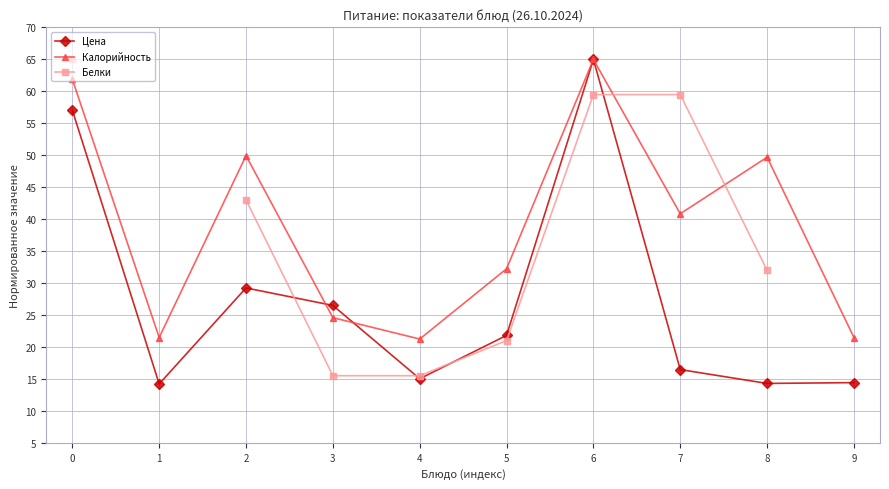

What is the value of the Белки point at the 8th from the left?

59.5